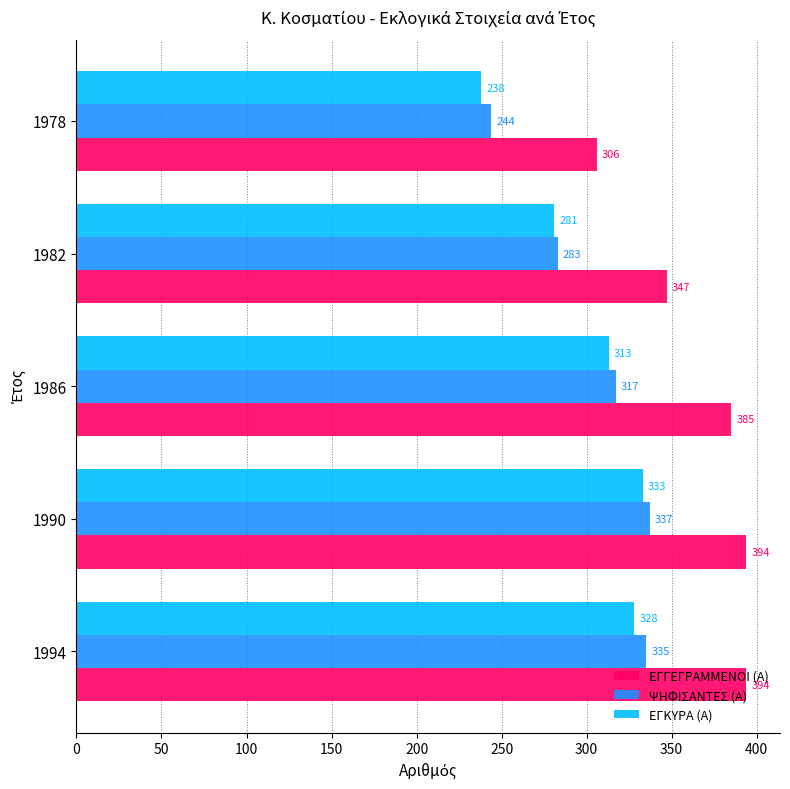

Rank the series by their maximum value, from highest to lowest.

ΕΓΓΕΓΡΑΜΜΕΝΟΙ (Α), ΨΗΦΙΣΑΝΤΕΣ (Α), ΕΓΚΥΡΑ (Α)